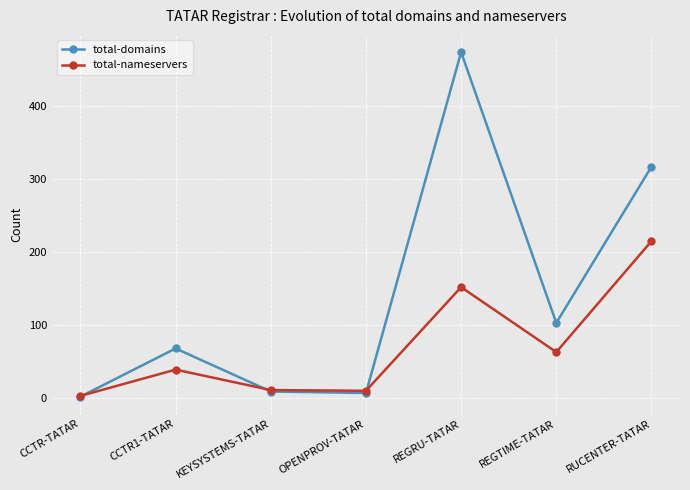

Between which two adjacent categories do total-nameservers and total-domains first intersect?

CCTR-TATAR and CCTR1-TATAR